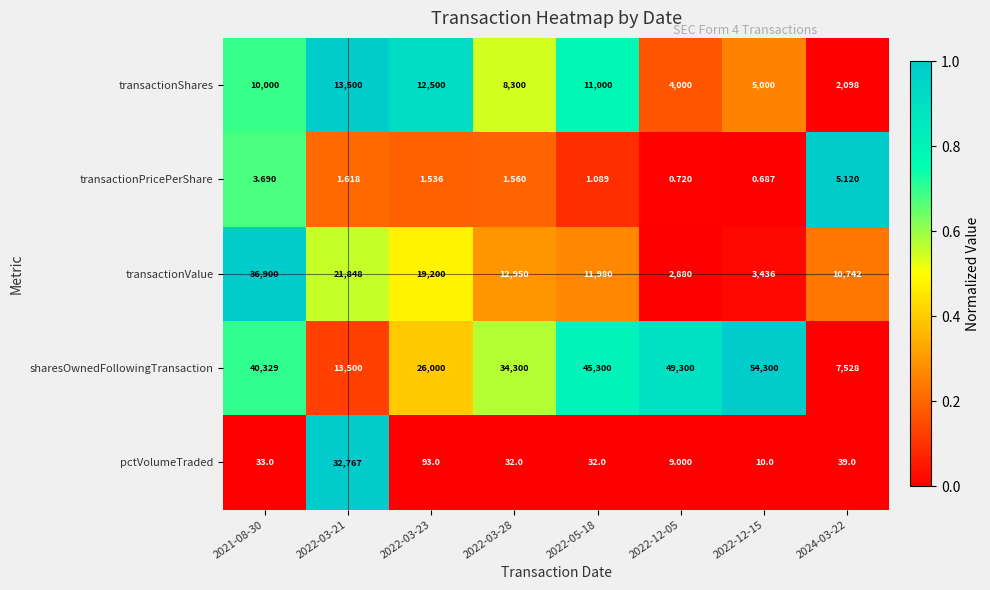

Which category has the highest value across all series?

2022-12-15